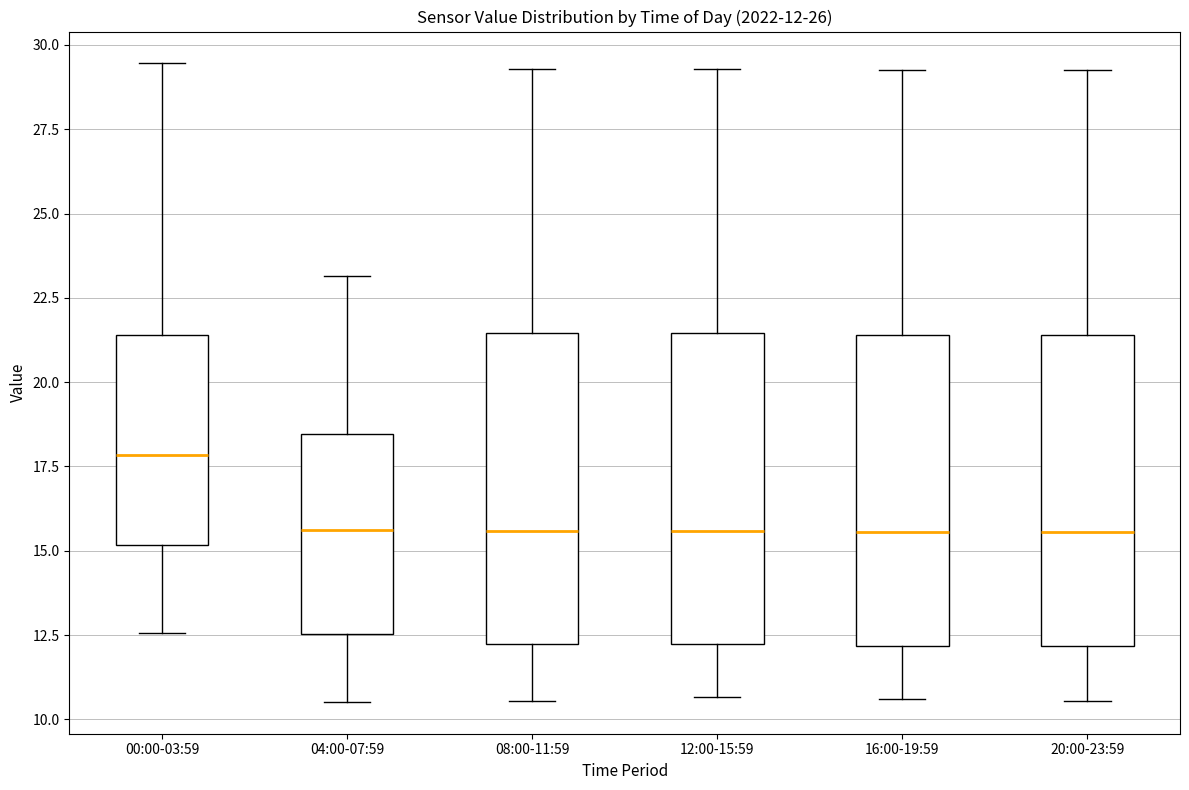

Which box's median line is the highest?

00:00-03:59